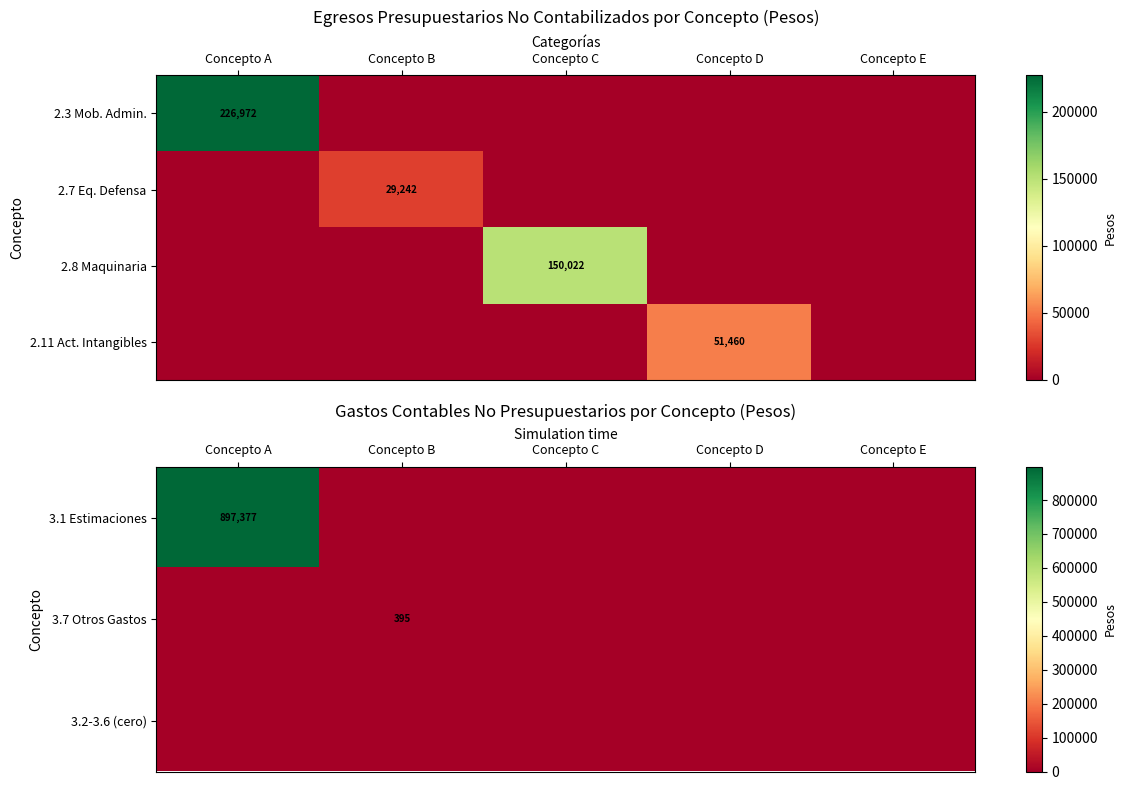

Is it true that 3.1 Estimaciones equals 357973 at Concepto A?

False